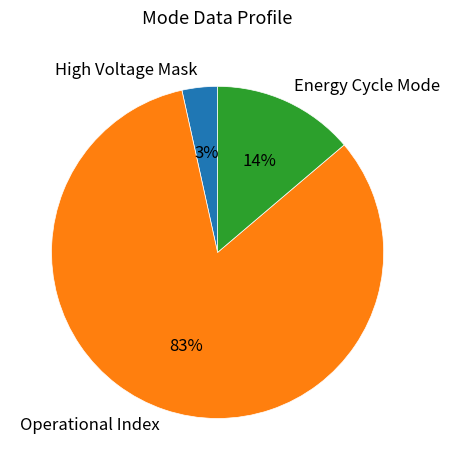

Do Operational Index and High Voltage Mask together represent more than half of the pie?

Yes